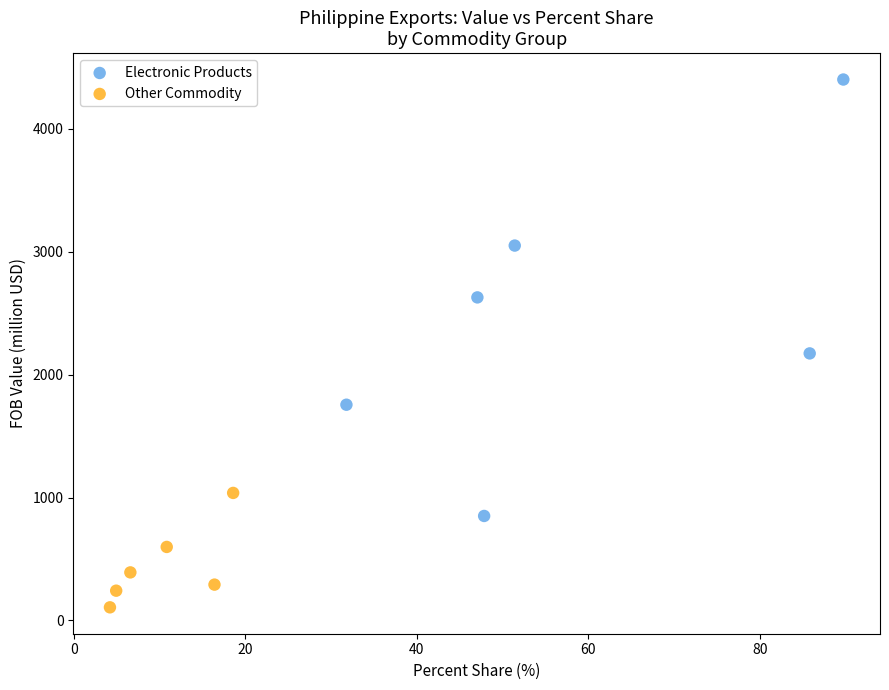

Which series has the widest spread of Y values?

Electronic Products